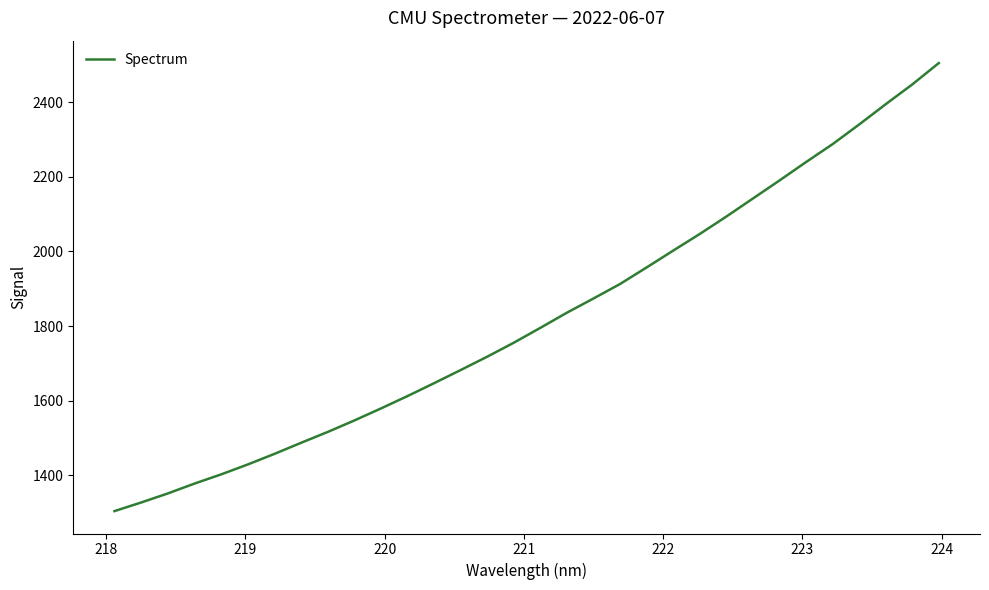

How many series are shown in this chart?

1